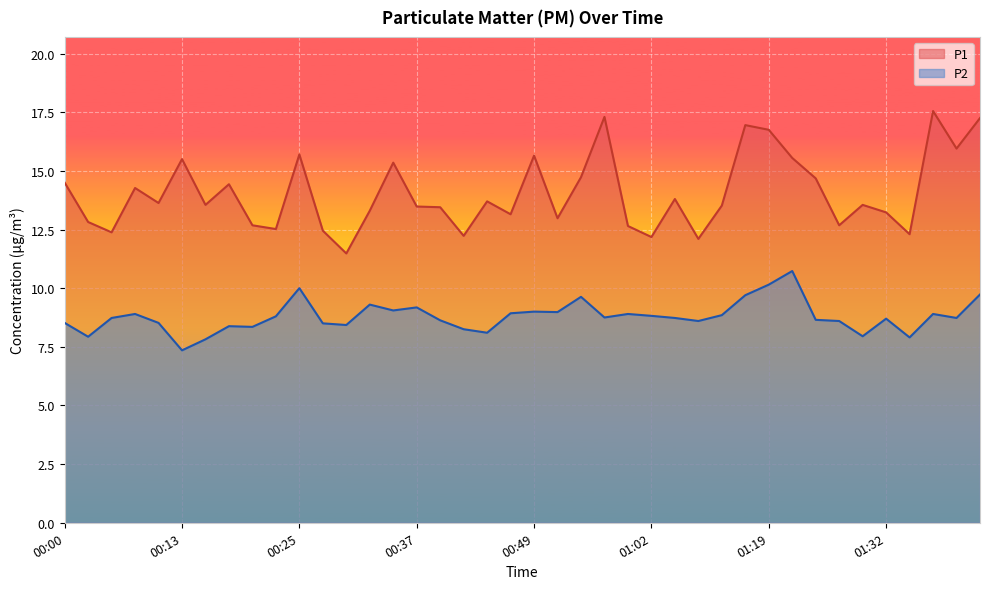

How many data points in P2 are above 8?

35